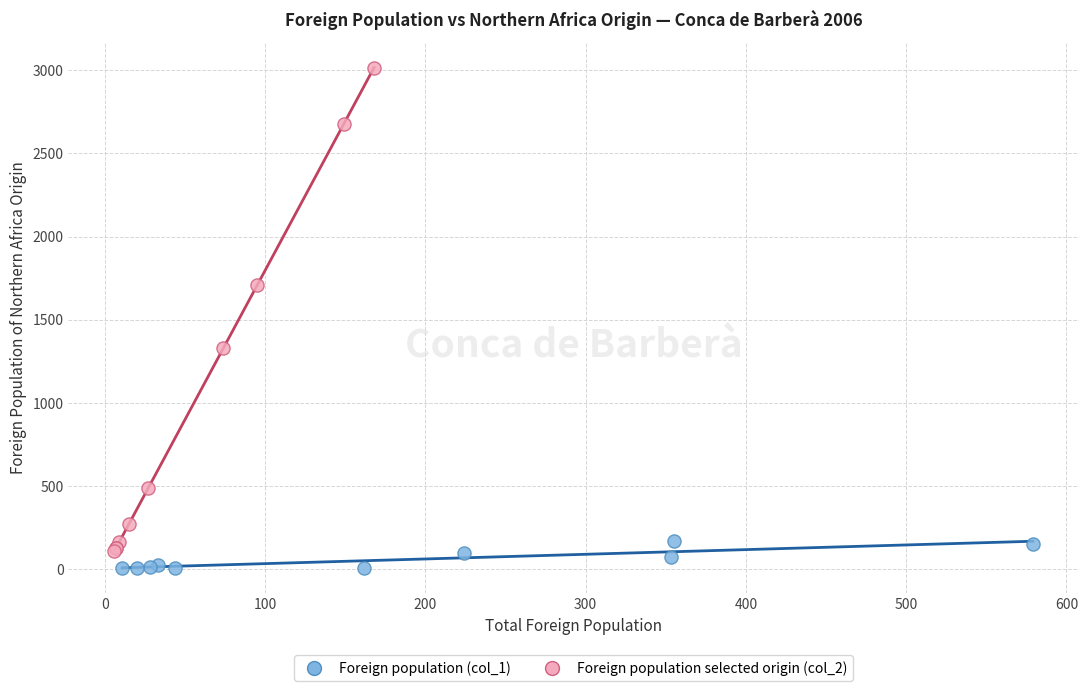

Which series has the largest Y range (max minus min)?

Foreign population selected origin (col_2)